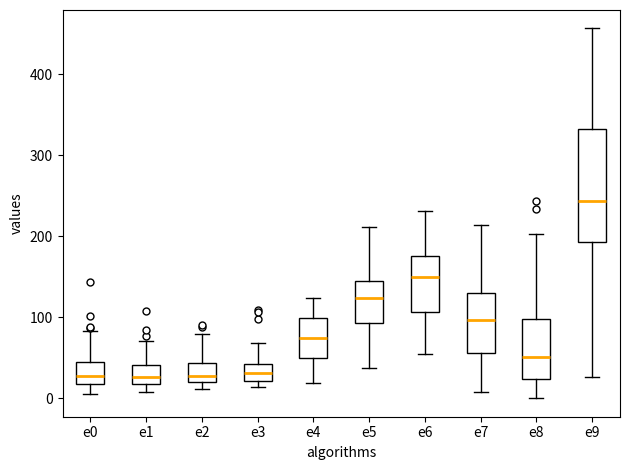

Reading left to right, transcribe this box plot: for each box, give where its median line is, the range the box spans, and where its two whiskers end, as read against the y-axis. The values are not printed on the chart, so give them approximately, as read against the axis.

e0: median 30, box 20 to 40, whiskers 10 to 80
e1: median 30, box 20 to 40, whiskers 10 to 70
e2: median 30, box 20 to 40, whiskers 10 to 80
e3: median 30, box 20 to 40, whiskers 10 to 70
e4: median 70, box 50 to 100, whiskers 20 to 120
e5: median 120, box 90 to 140, whiskers 40 to 210
e6: median 150, box 110 to 180, whiskers 60 to 230
e7: median 100, box 60 to 130, whiskers 10 to 210
e8: median 50, box 20 to 100, whiskers 0 to 200
e9: median 240, box 190 to 330, whiskers 30 to 460